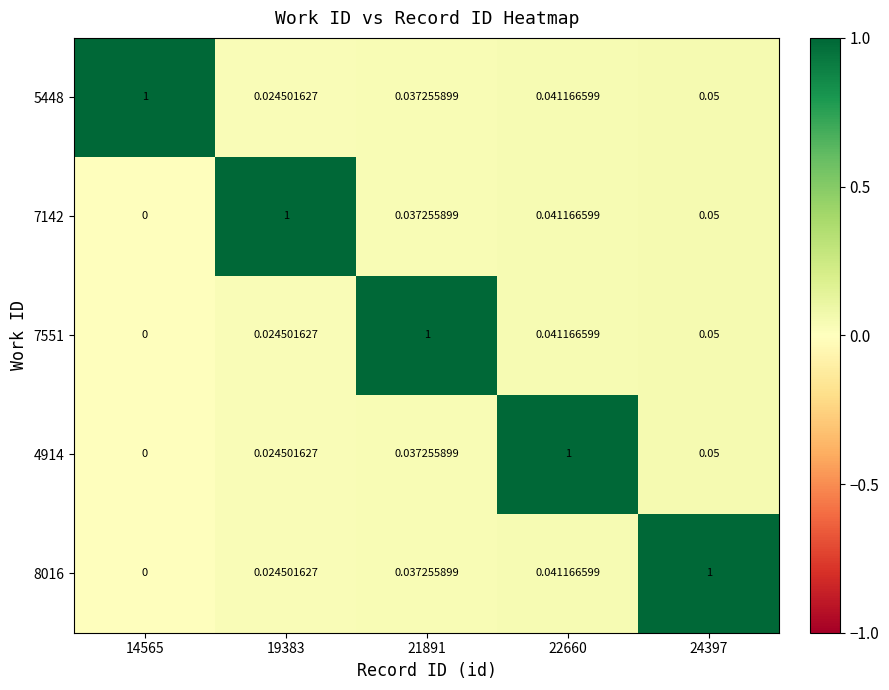

Is the value of 5448 at 22660 greater than the value of 7551 at 24397?

No